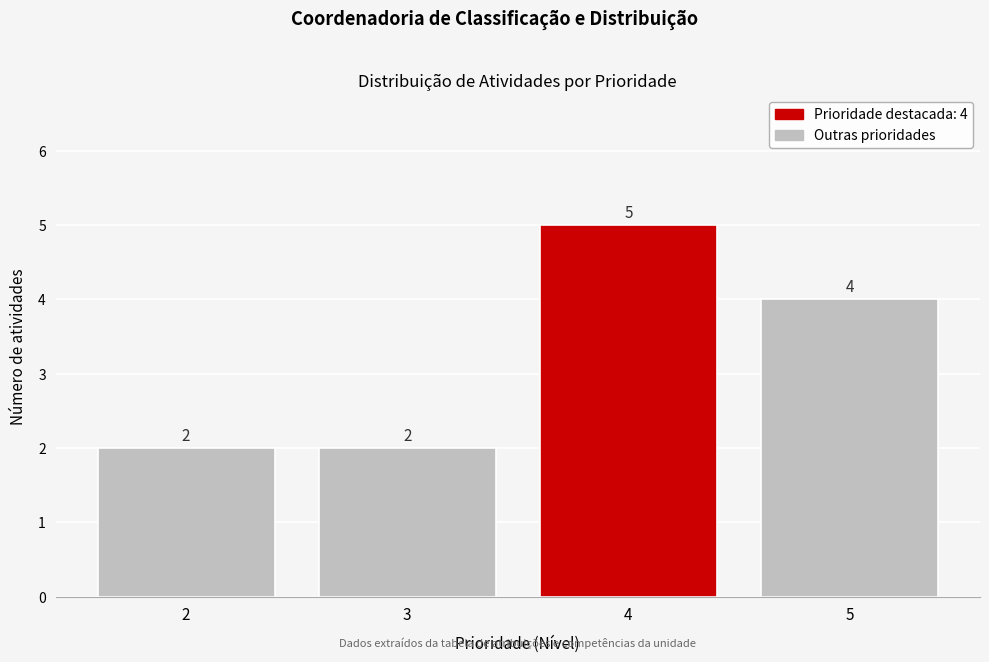

Reading right to left, what are all the values shown in this chart?

4	5	2	2